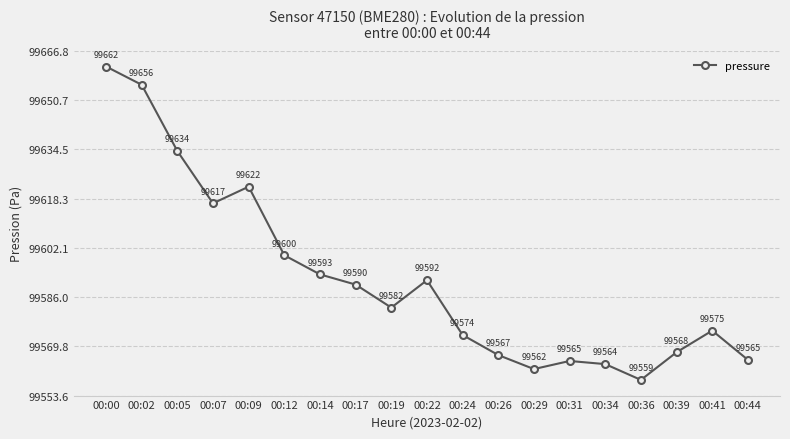

Is it true that the value at 00:14 is 36392.6?

False